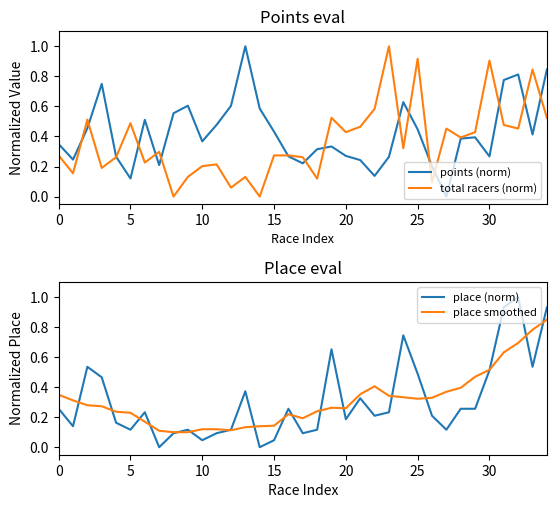

What is the maximum value for total racers (norm)?

1.0